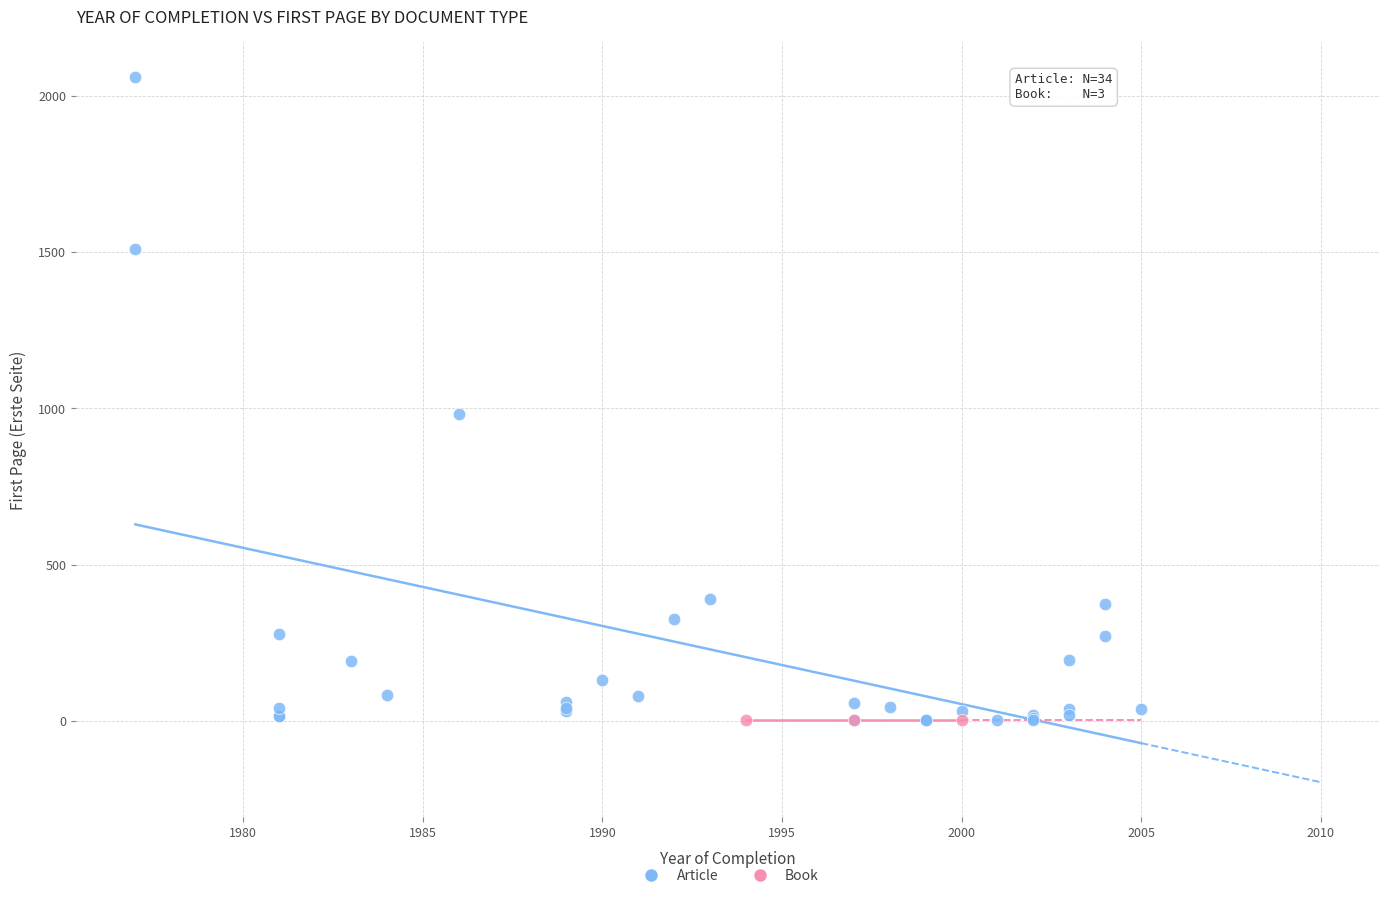

Which series contains the highest Y value?

Article